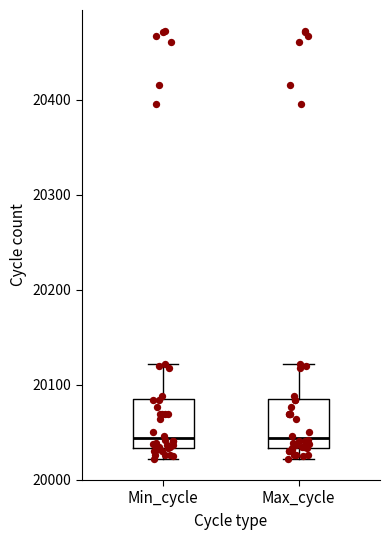

Where does the lower whisker of the box for Min_cycle end on the y-axis? The values are not printed on the chart, so give them approximately, as read against the axis.

20020